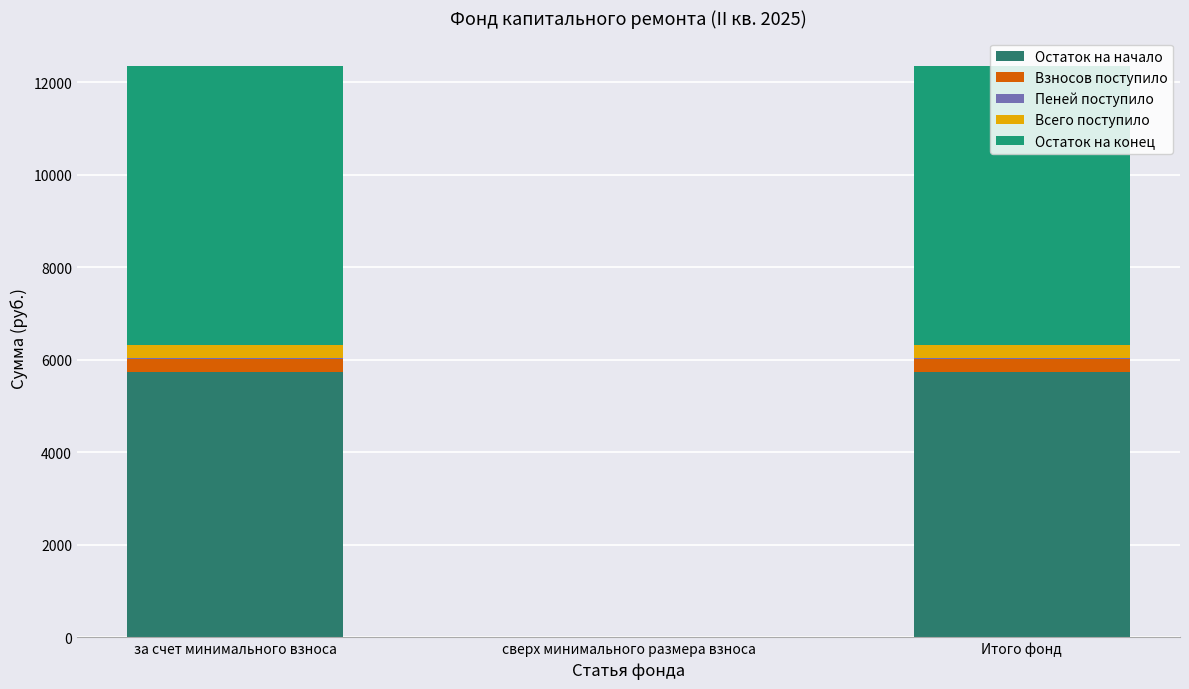

Are the bars horizontal?

No